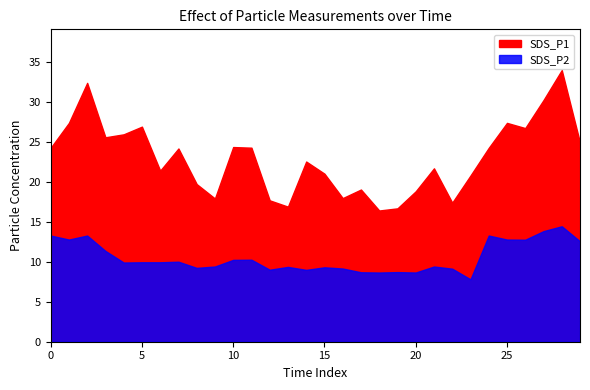

Count the number of data series in this chart.

2